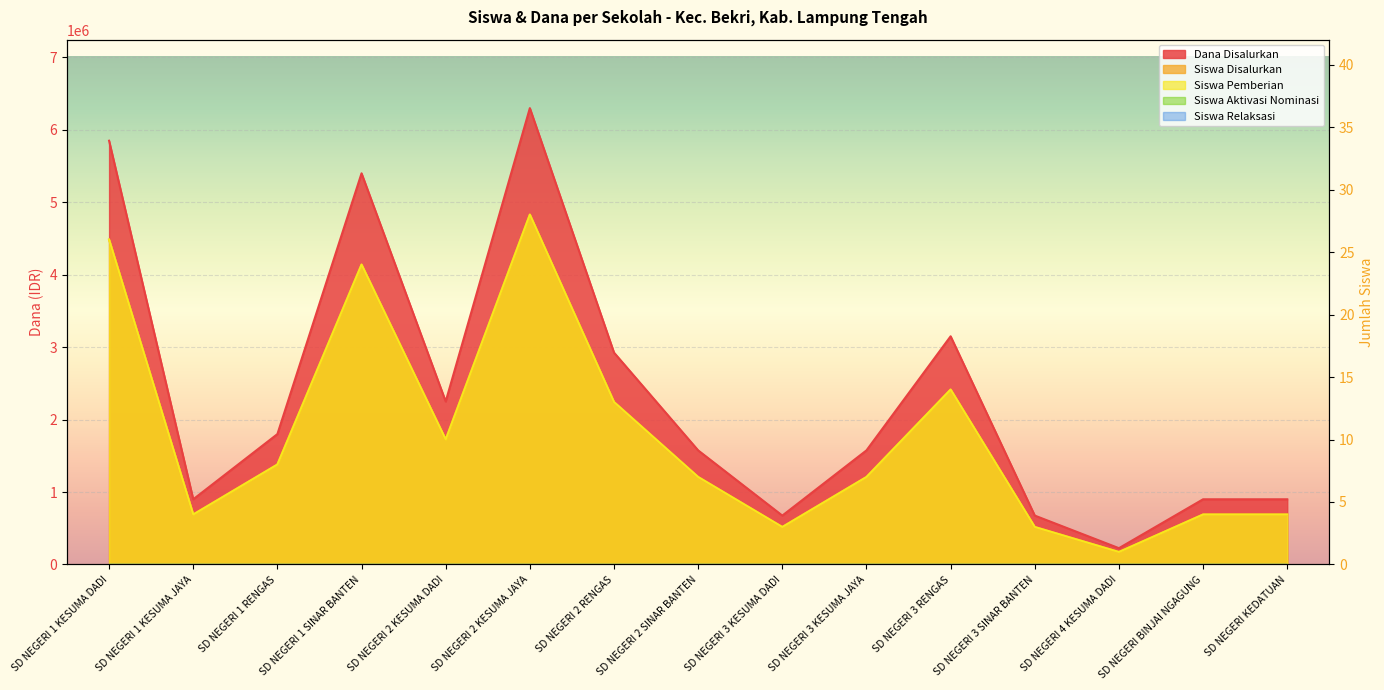

True or false: Siswa Disalurkan and Dana Disalurkan intersect in this chart.

False